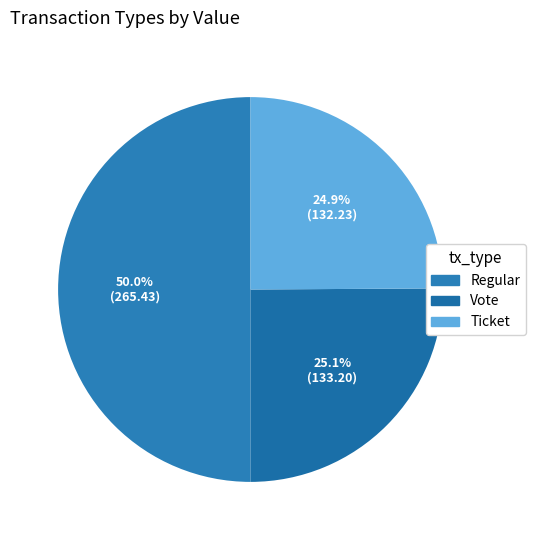

How many slices are in this pie chart?

3